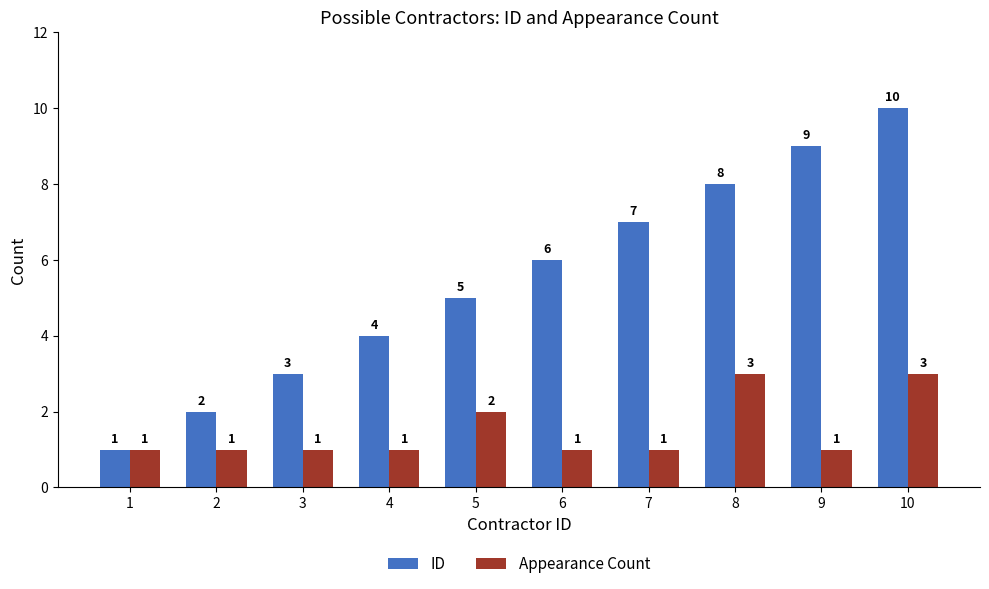

How many bars are there in each group?

2